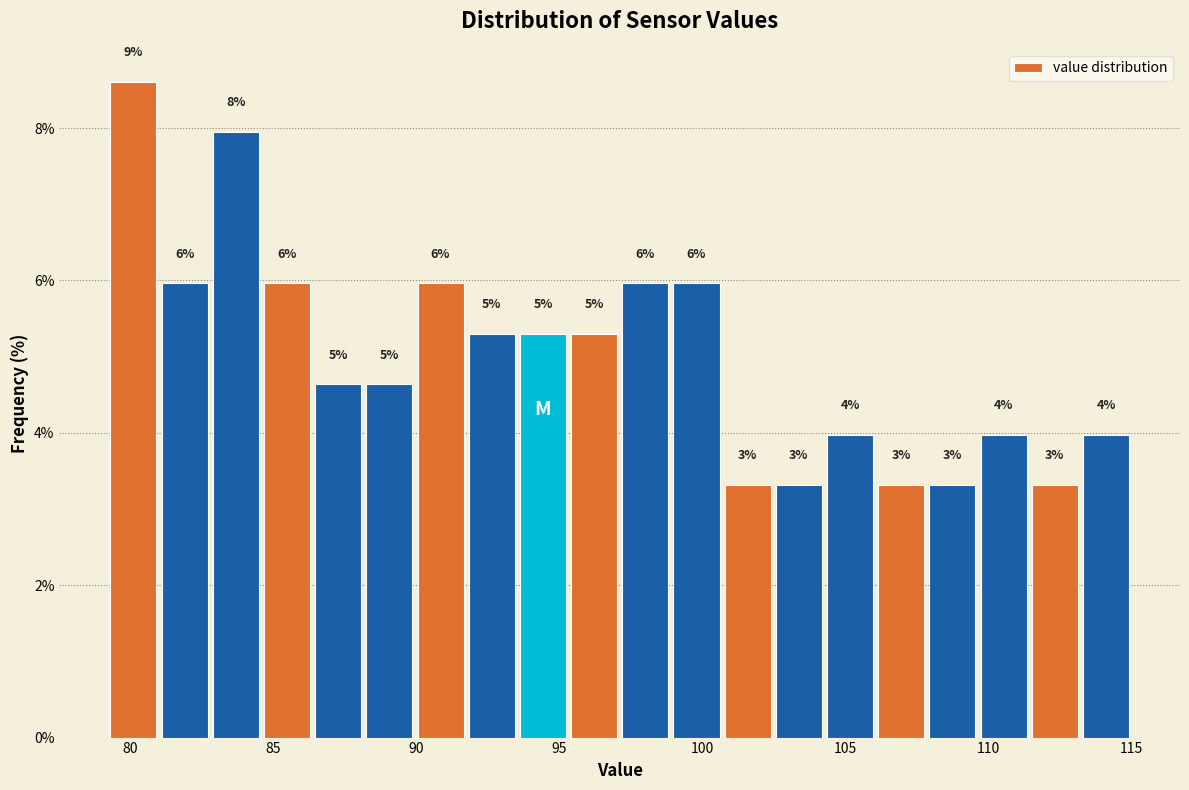

Around what value on the x-axis is the tallest bar? Give the approximate position of its centre, as read against the axis.

80.0